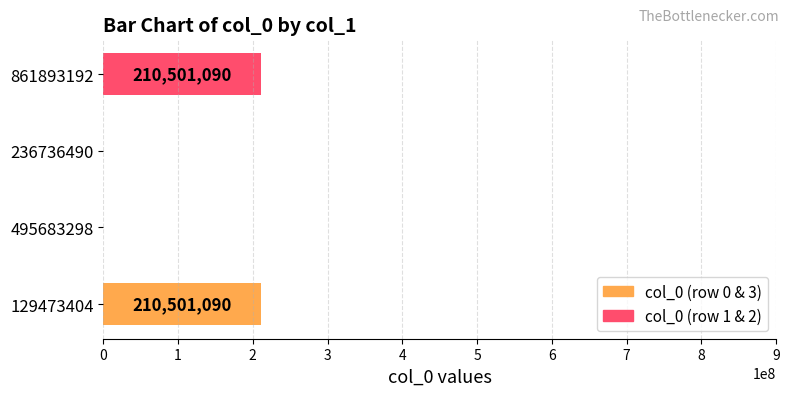

How many values are between 0 and 210501090?

4